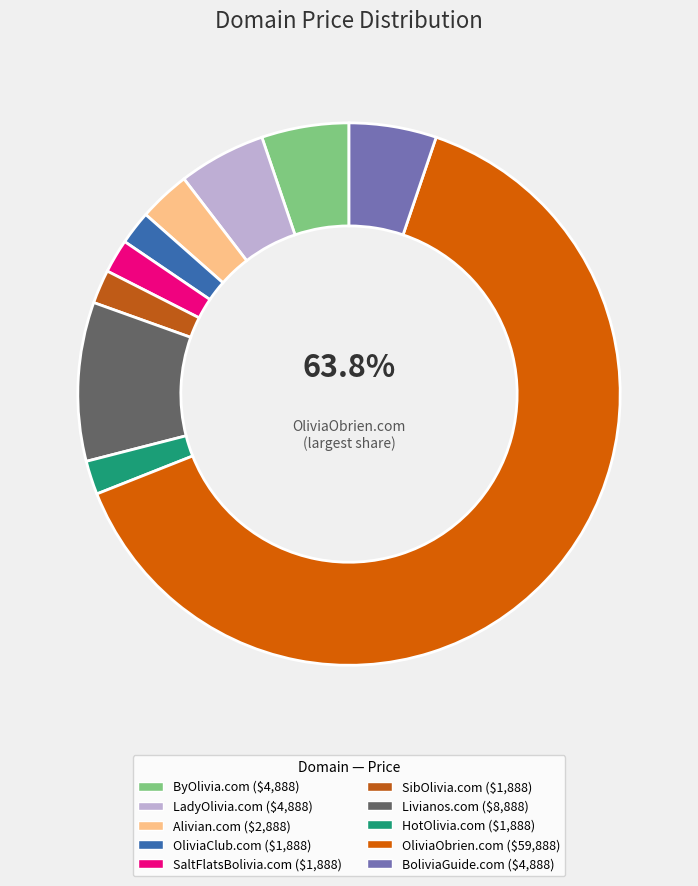

Is it true that BoliviaGuide.com is 1% of the pie?

False